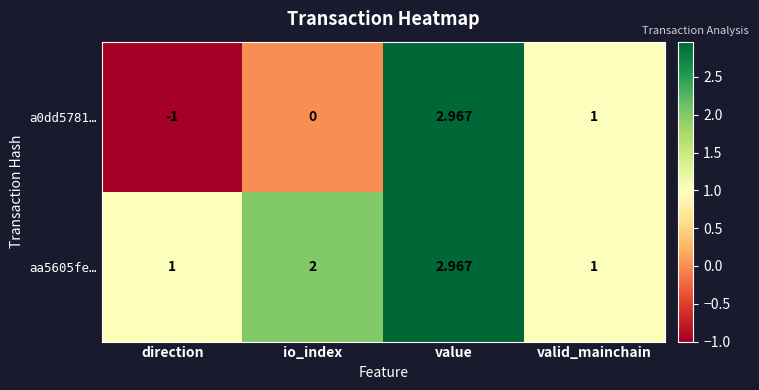

Which label corresponds to the smallest value in the chart?

direction